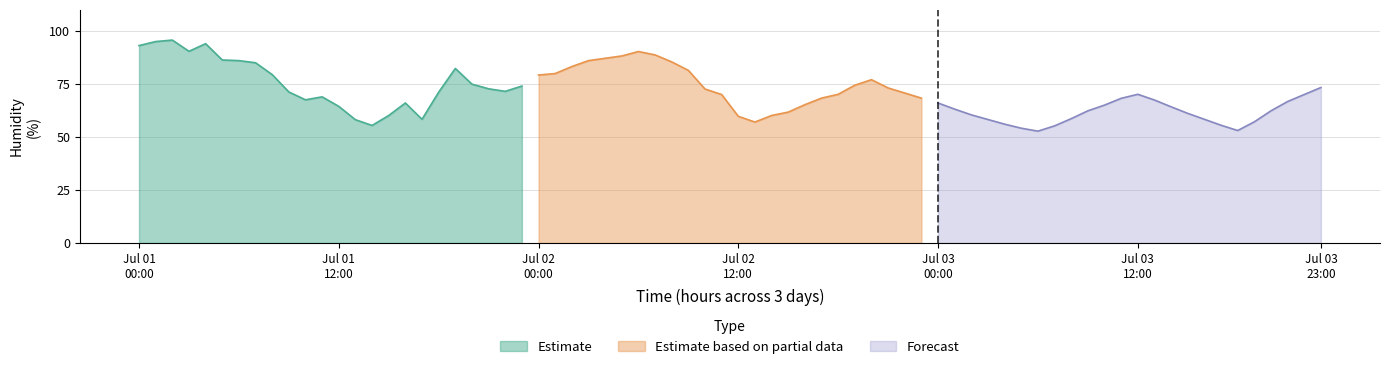

Which series has the largest total across all categories?

Estimate